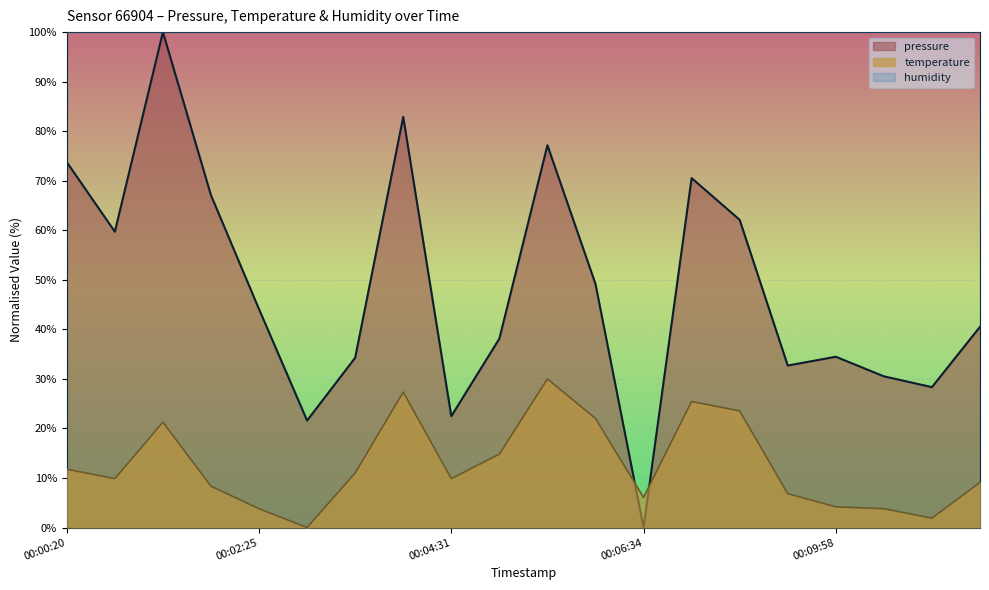

What is the sum of the pressure values at 00:08:26 and 00:01:54?

137.6